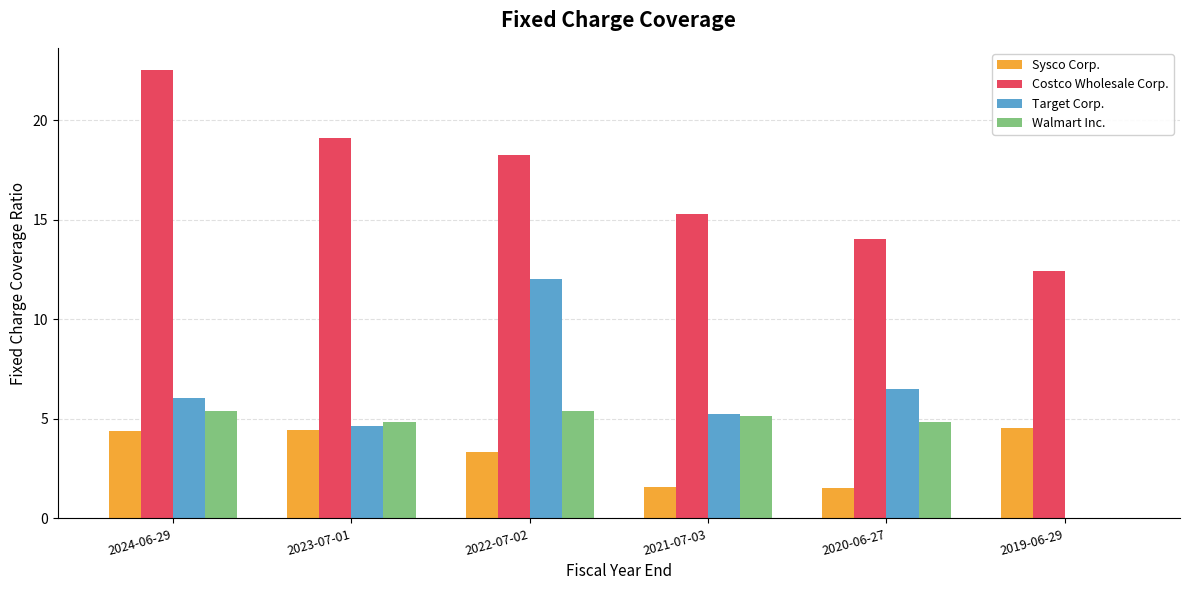

What is the sum of all Costco Wholesale Corp. values?

101.6